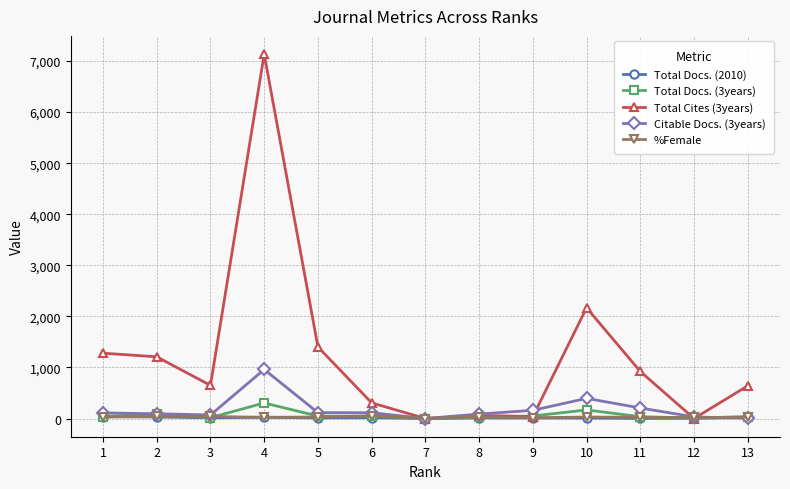

At which category is the sum across all series the highest?

4